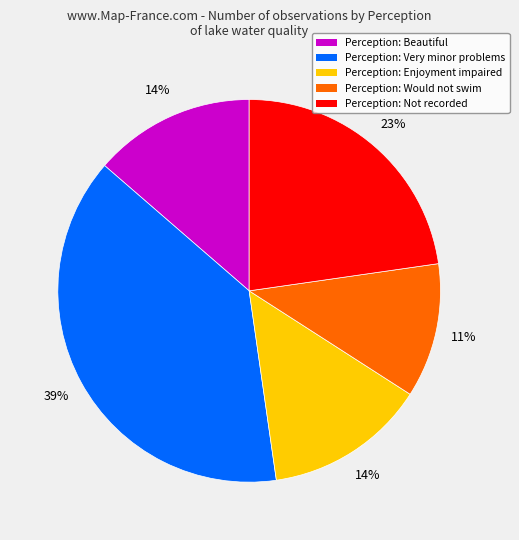

Does any single category account for the majority?

No